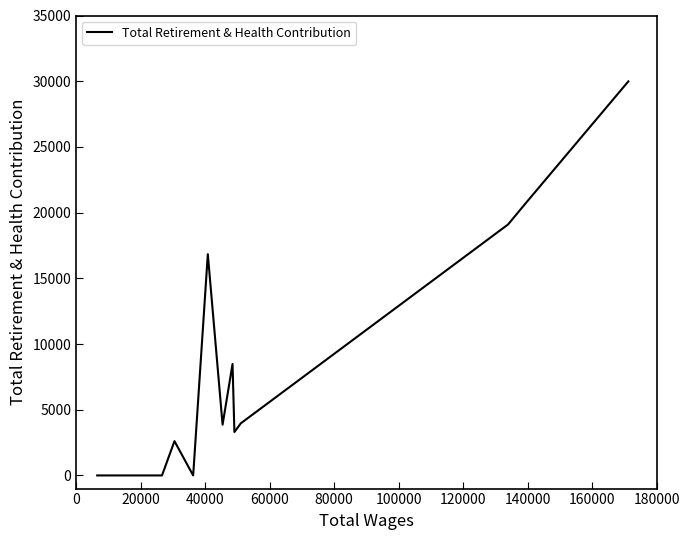

What is the maximum value shown in the chart?

29986